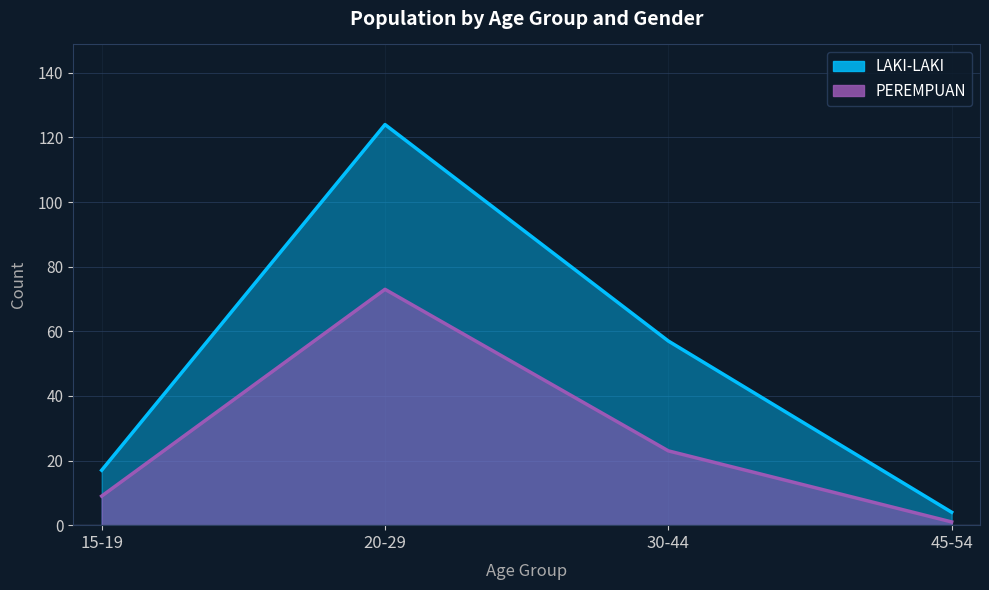

What is the sum of all LAKI-LAKI values?

202